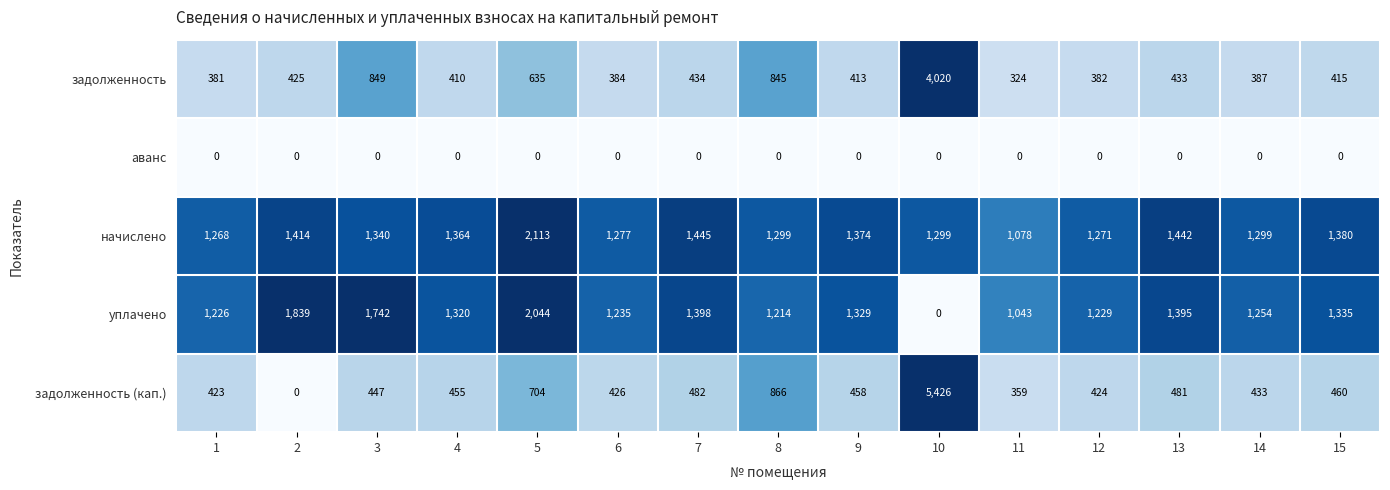

At which category is the sum across all series the highest?

10